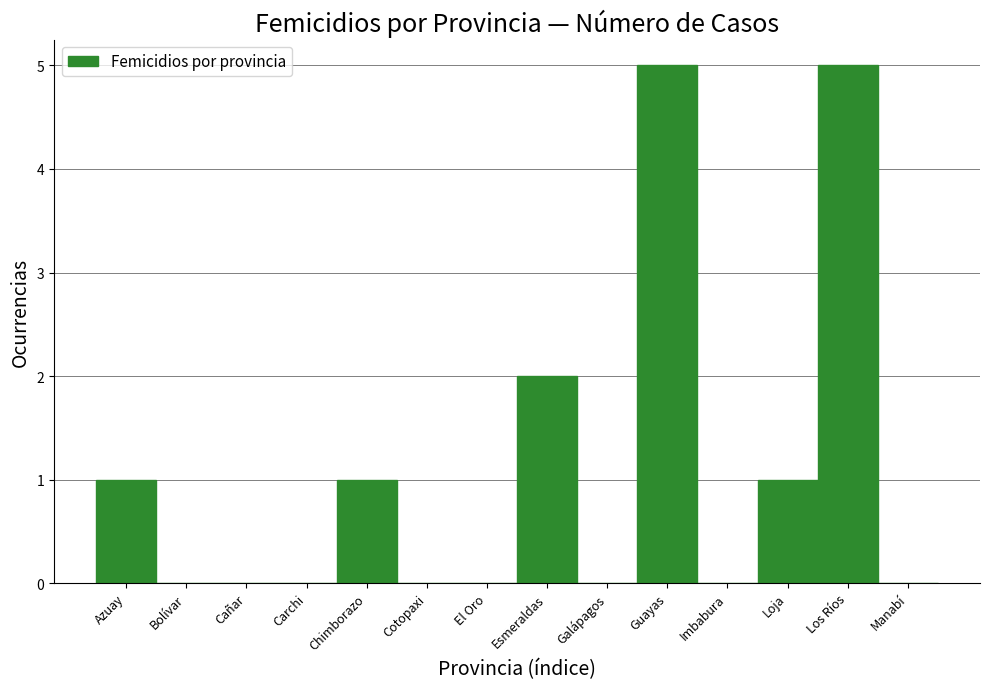

Reading left to right, transcribe all the data shown in this chart.

Azuay=1	Bolívar=0	Cañar=0	Carchi=0	Chimborazo=1	Cotopaxi=0	El Oro=0	Esmeraldas=2	Galápagos=0	Guayas=5	Imbabura=0	Loja=1	Los Ríos=5	Manabí=0